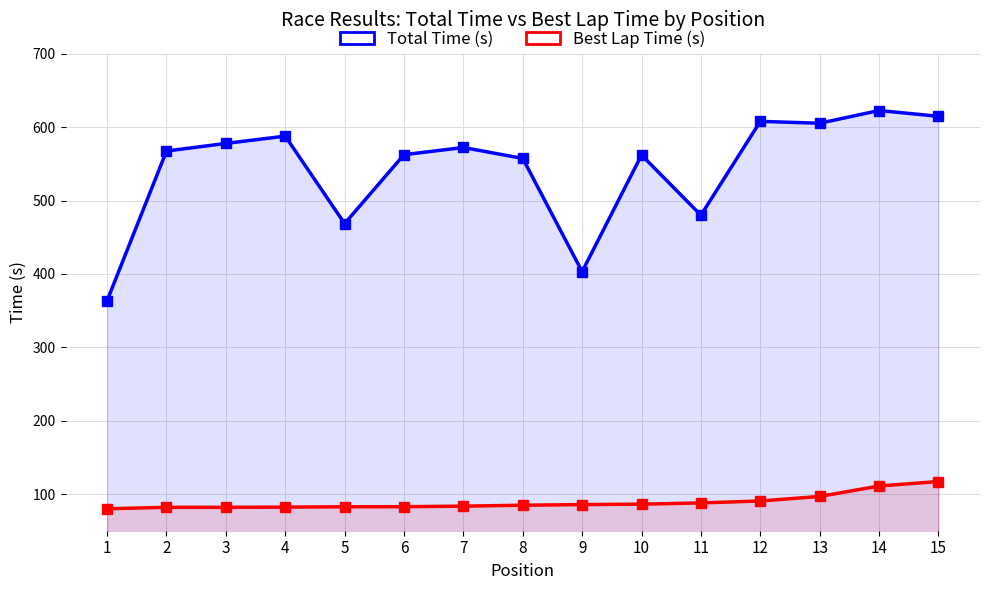

True or false: Best Lap Time (s) and Total Time (s) intersect in this chart.

False